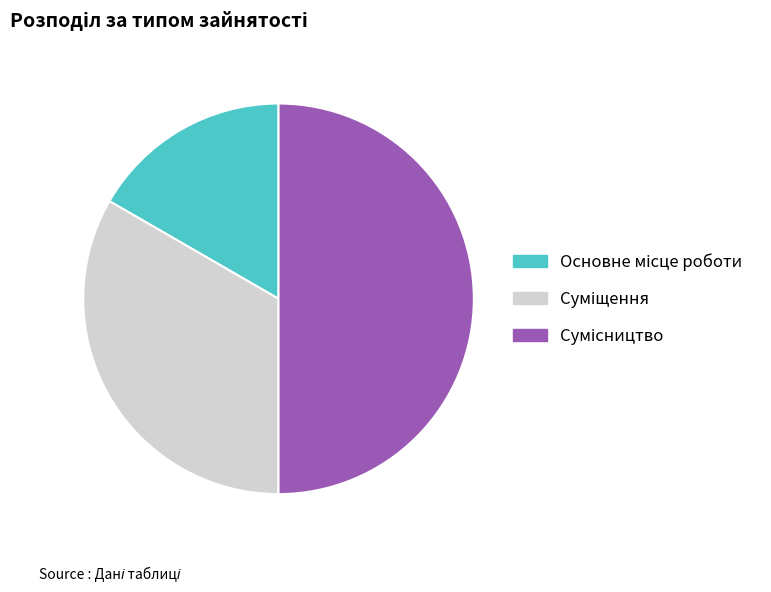

What is the total percentage of Основне місце роботи and Суміщення?

50.0%